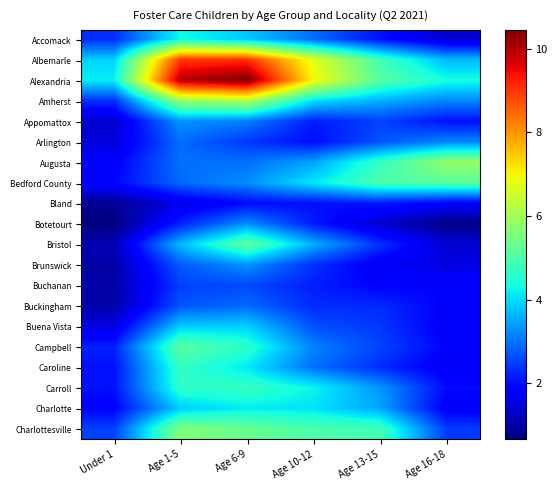

Which has a higher value, Under 1 or Age 10-12?

Age 10-12